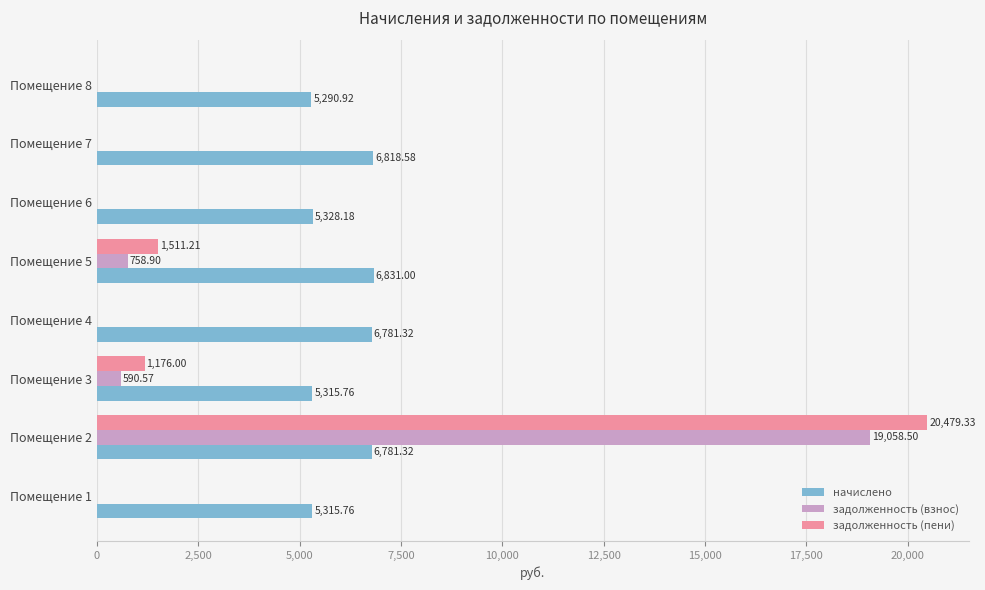

How many values in задолженность (взнос) are above zero?

3